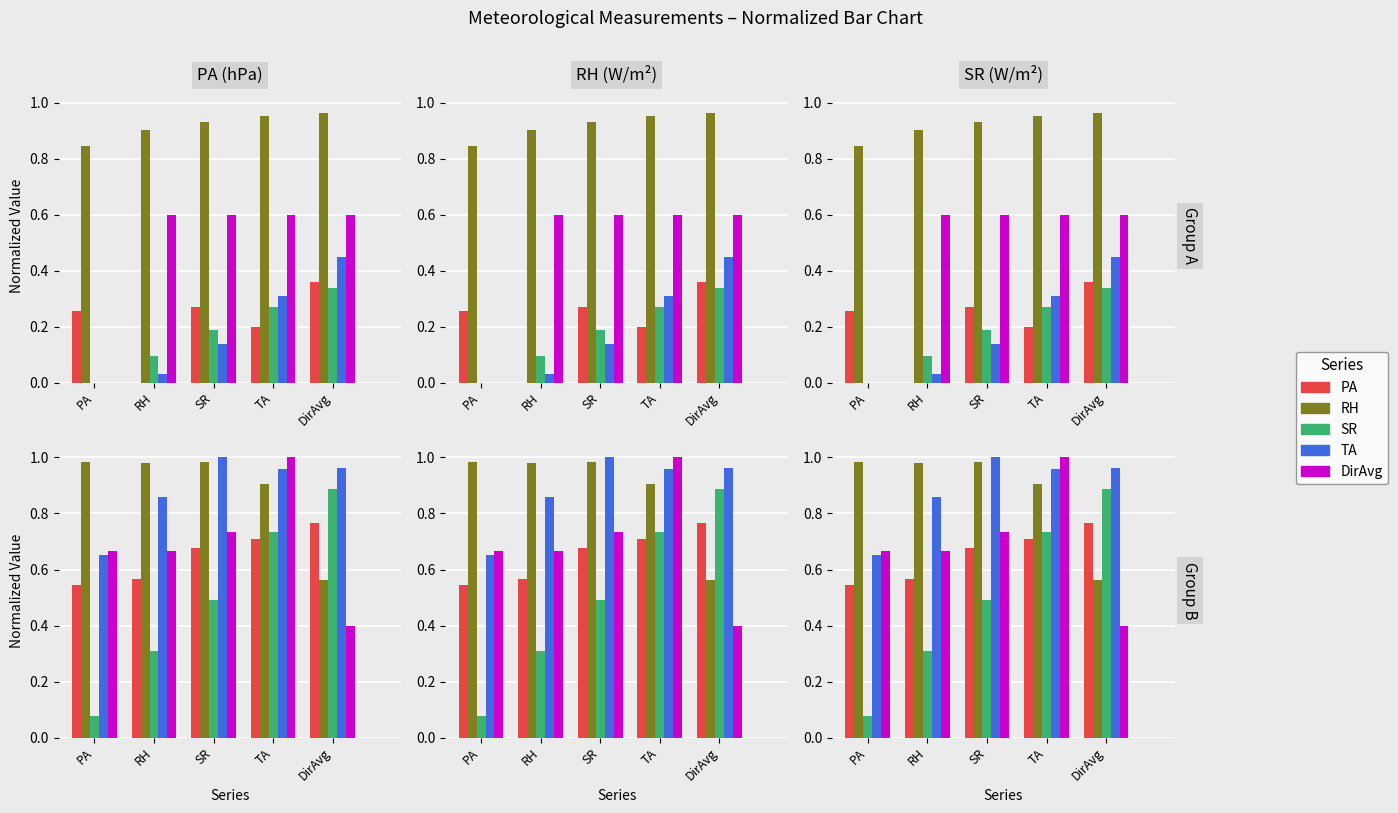

What value does the TA series have at TA?

1.0